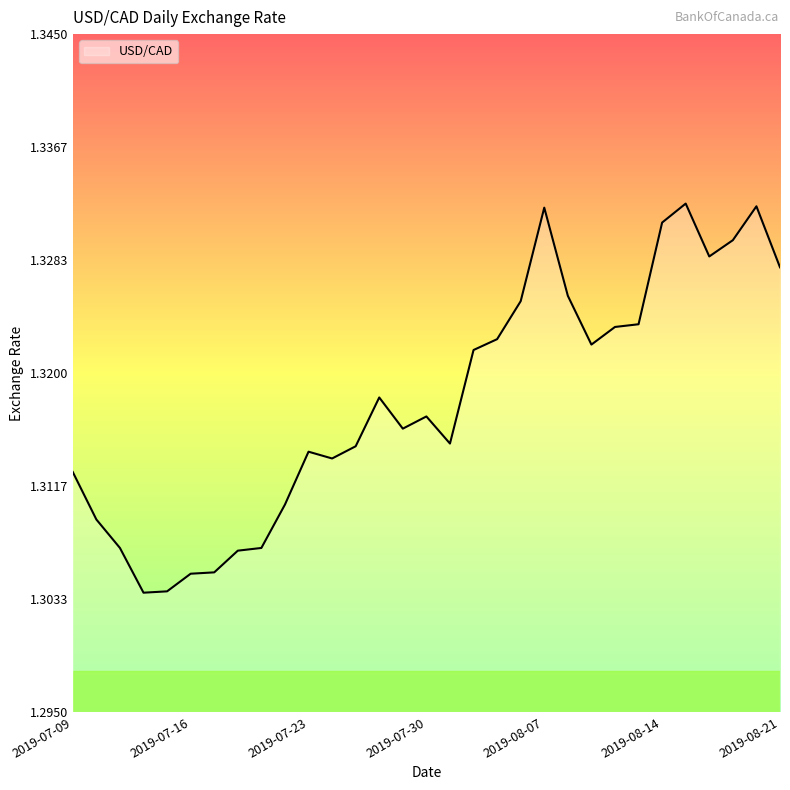

Rank the categories by value from lowest to highest.

2019-07-12, 2019-07-15, 2019-07-16, 2019-07-17, 2019-07-18, 2019-07-11, 2019-07-19, 2019-07-10, 2019-07-22, 2019-07-09, 2019-07-24, 2019-07-23, 2019-07-25, 2019-07-31, 2019-07-29, 2019-07-30, 2019-07-26, 2019-08-01, 2019-08-09, 2019-08-02, 2019-08-12, 2019-08-13, 2019-08-06, 2019-08-08, 2019-08-21, 2019-08-16, 2019-08-19, 2019-08-14, 2019-08-07, 2019-08-20, 2019-08-15